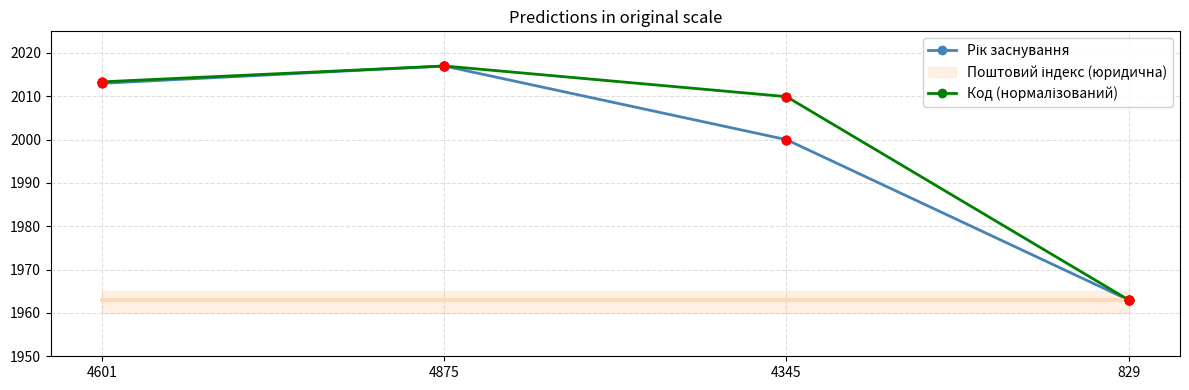

Is the value of Код (нормалізований) at 829 greater than the value of Рік заснування at 4601?

No